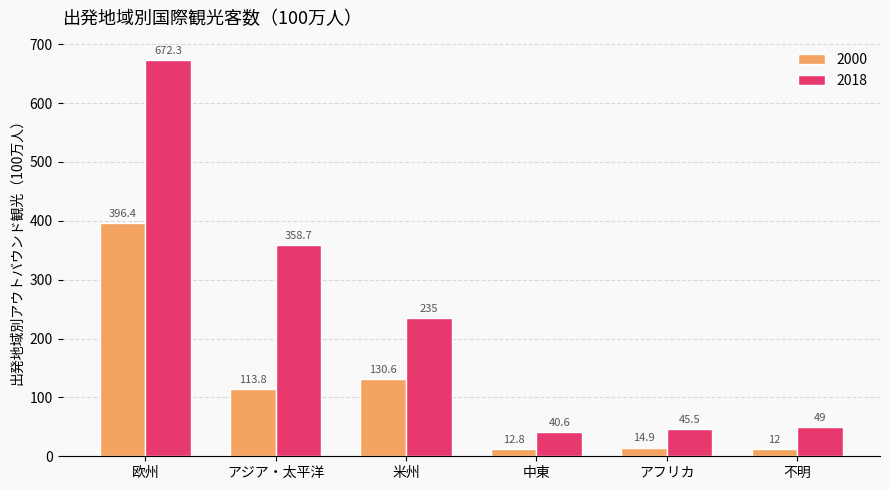

The value of 2018 at アジア・太平洋 is 555.5. True or false?

False